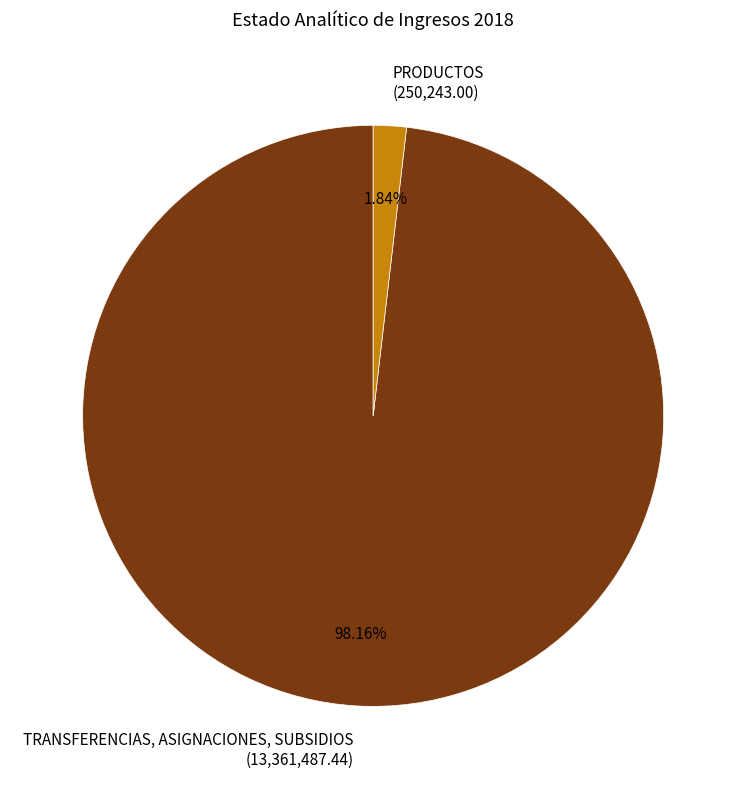

Rank the categories by value from highest to lowest.

TRANSFERENCIAS, ASIGNACIONES, SUBSIDIOS, PRODUCTOS